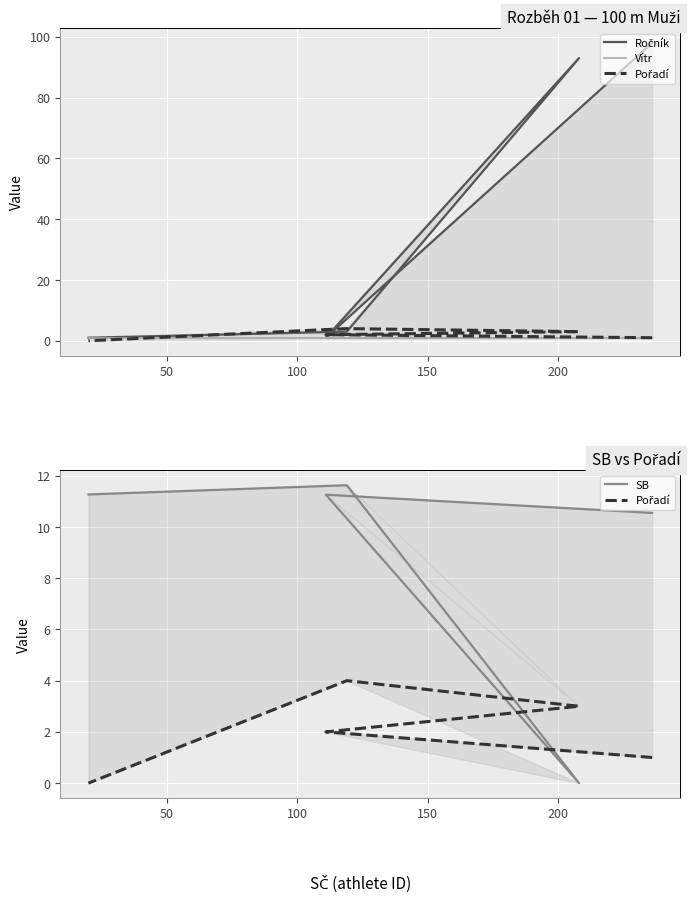

In Ročník, how many points are higher than both neighbors (excluding endpoints)?

1